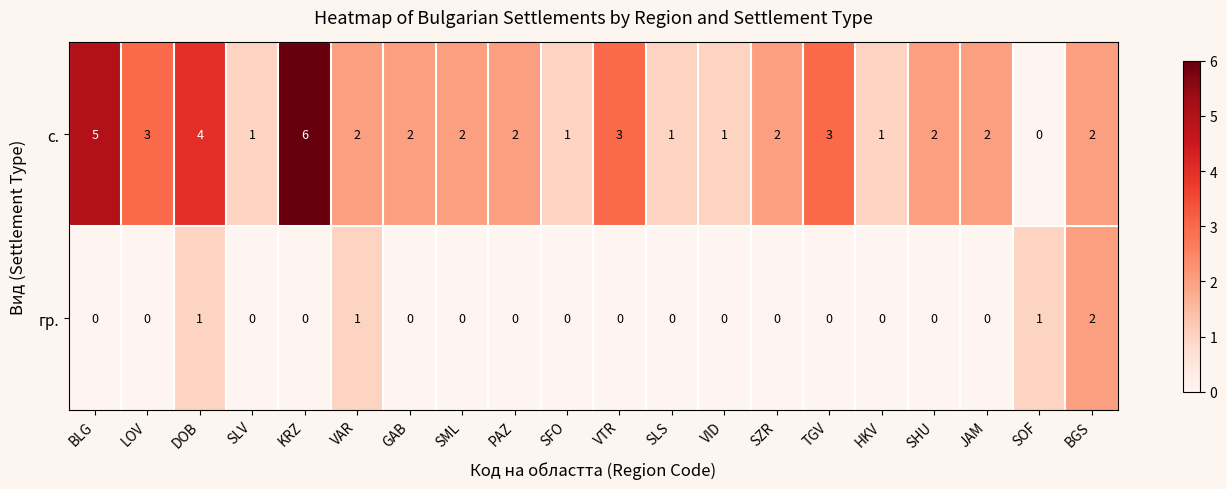

Is the value of с. at SZR greater than the value of гр. at SLS?

Yes